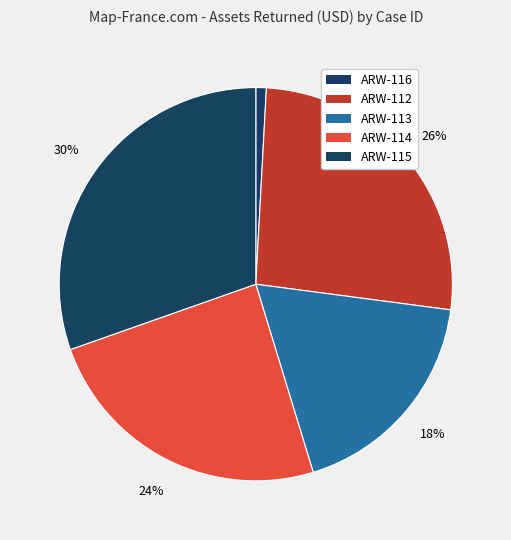

What is the change in value from ARW-116 to ARW-114?

+1827636